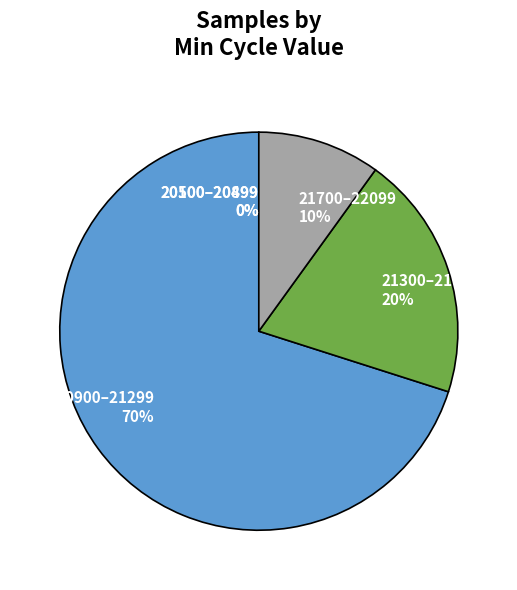

Do 20909 and 20927 together represent more than half of the pie?

No